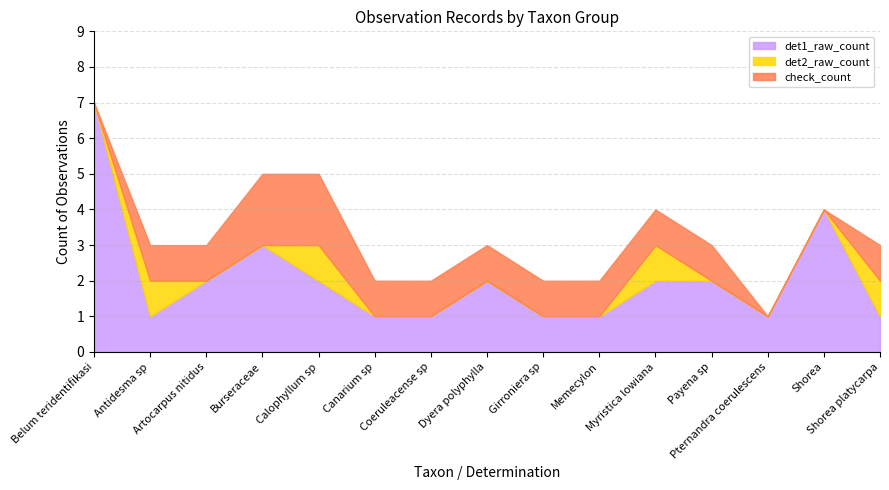

Rank the categories by det2_raw_count value from highest to lowest.

Antidesma sp, Calophyllum sp, Myristica lowiana, Shorea platycarpa, Belum teridentifikasi, Artocarpus nitidus, Burseraceae, Canarium sp, Coeruleacense sp, Dyera polyphylla, Girroniera sp, Memecylon, Payena sp, Pternandra coerulescens, Shorea